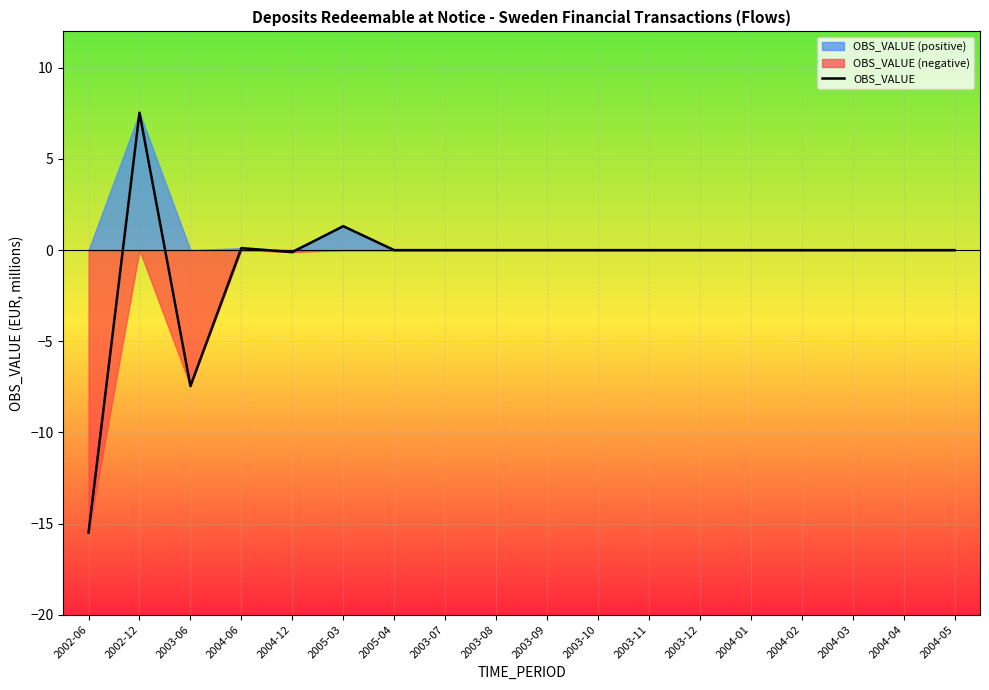

The value at 2004-01 is -9.4. True or false?

False